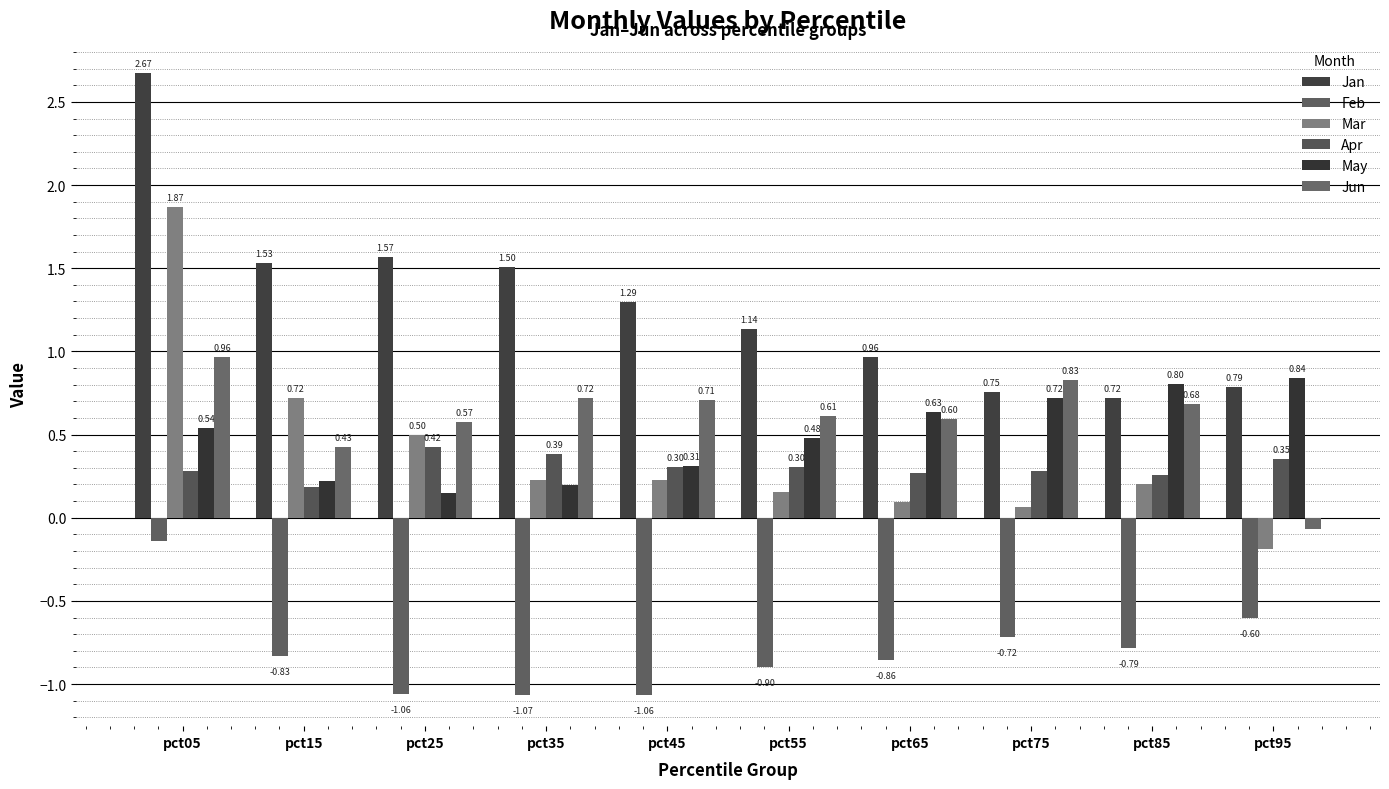

Are the bars horizontal?

No